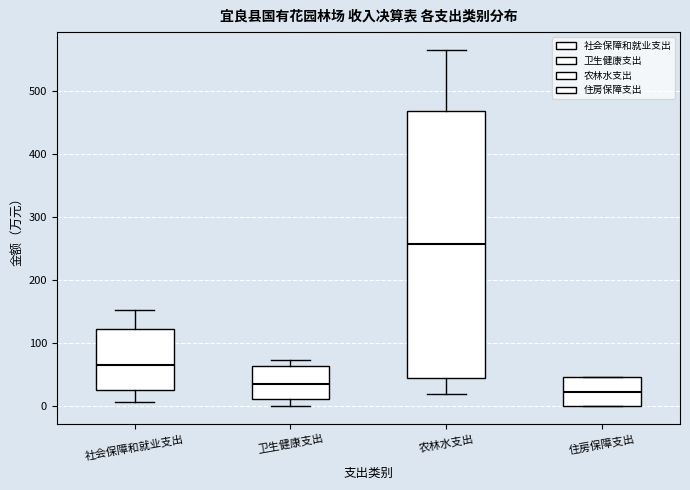

Reading left to right, transcribe this box plot: for each box, give where its median line is, the range the box spans, and where its two whiskers end, as read against the y-axis. The values are not printed on the chart, so give them approximately, as read against the axis.

社会保障和就业支出: median 70, box 30 to 120, whiskers 10 to 150
卫生健康支出: median 40, box 10 to 60, whiskers 0 to 70
农林水支出: median 260, box 40 to 470, whiskers 20 to 570
住房保障支出: median 20, box 0 to 50, whiskers 0 to 50